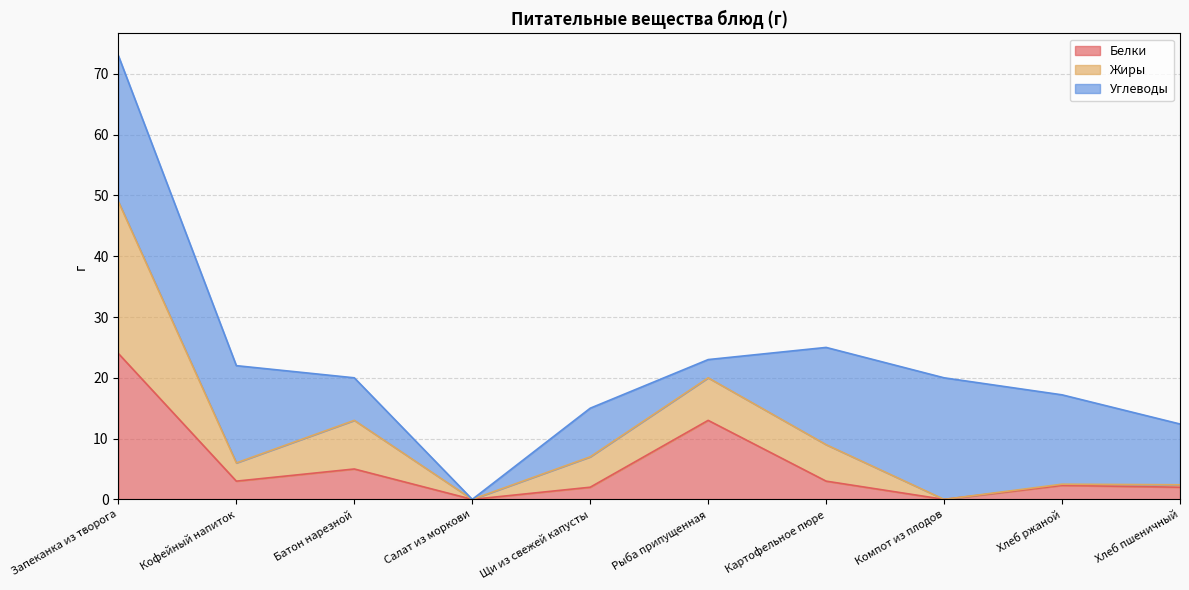

In Жиры, how many points are lower than both neighbors (excluding endpoints)?

3